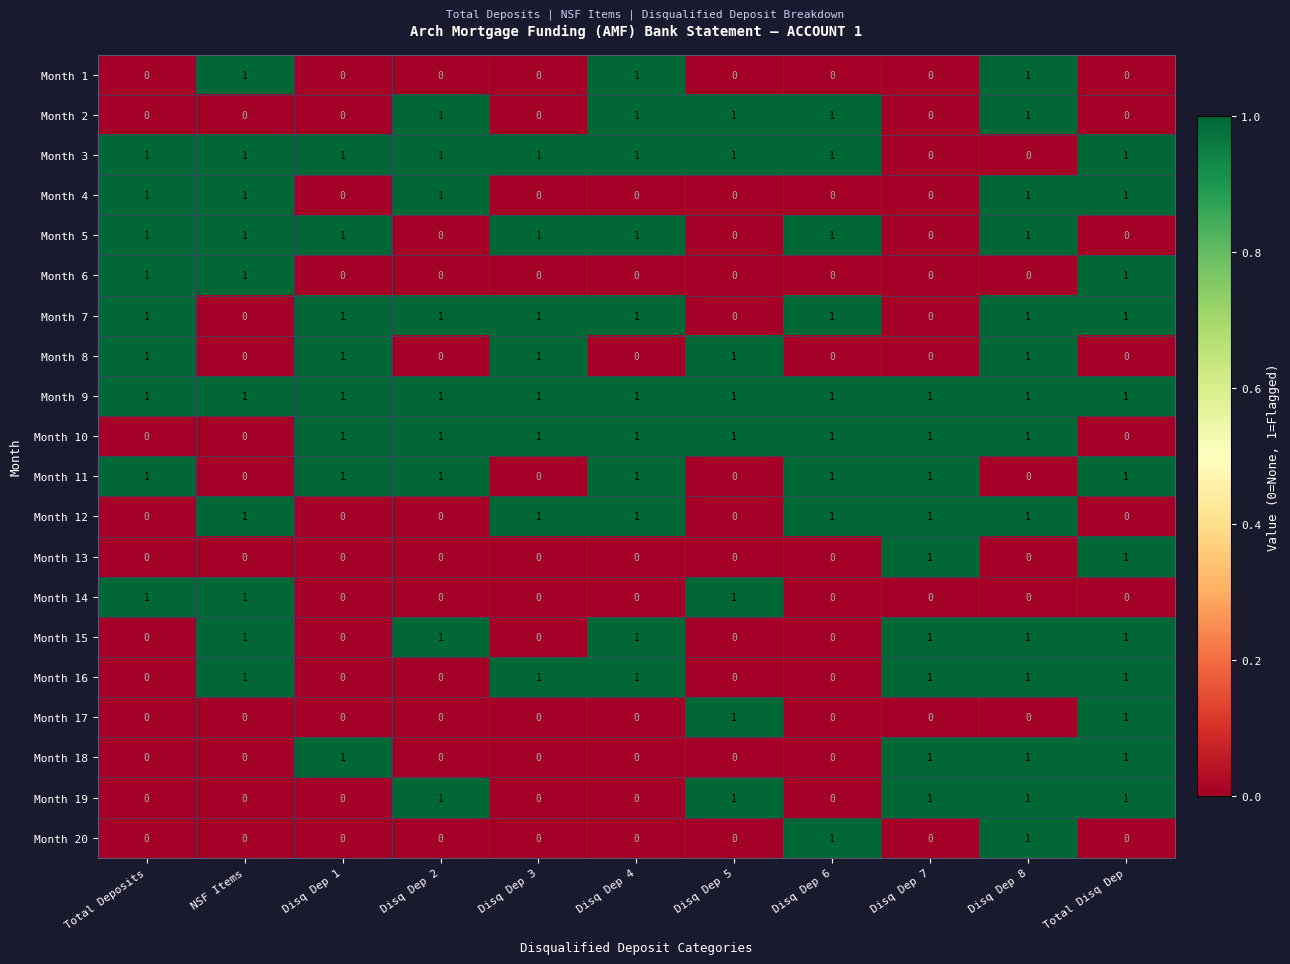

Which series has the largest total across all categories?

Month 9